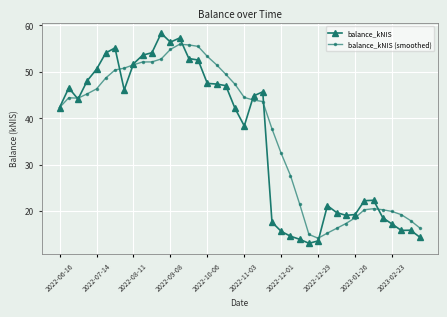

What is the lowest value of the balance_kNIS (smoothed) series?

14.2